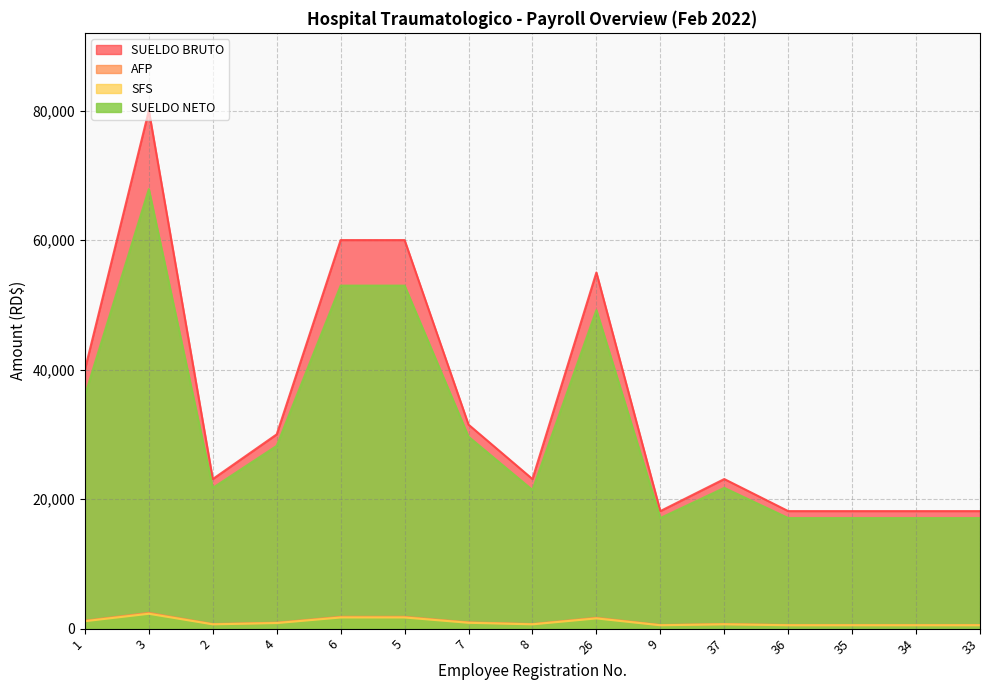

Which has a higher value, 3 or 37?

3